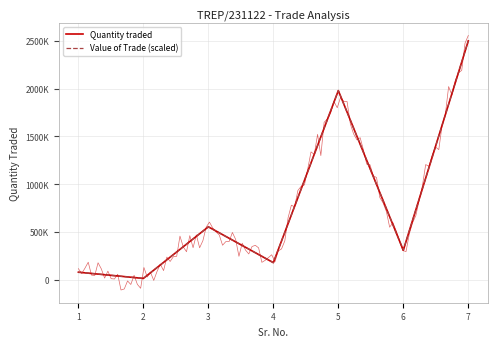

How many times do Value of Trade (scaled) and Quantity traded cross each other?

2